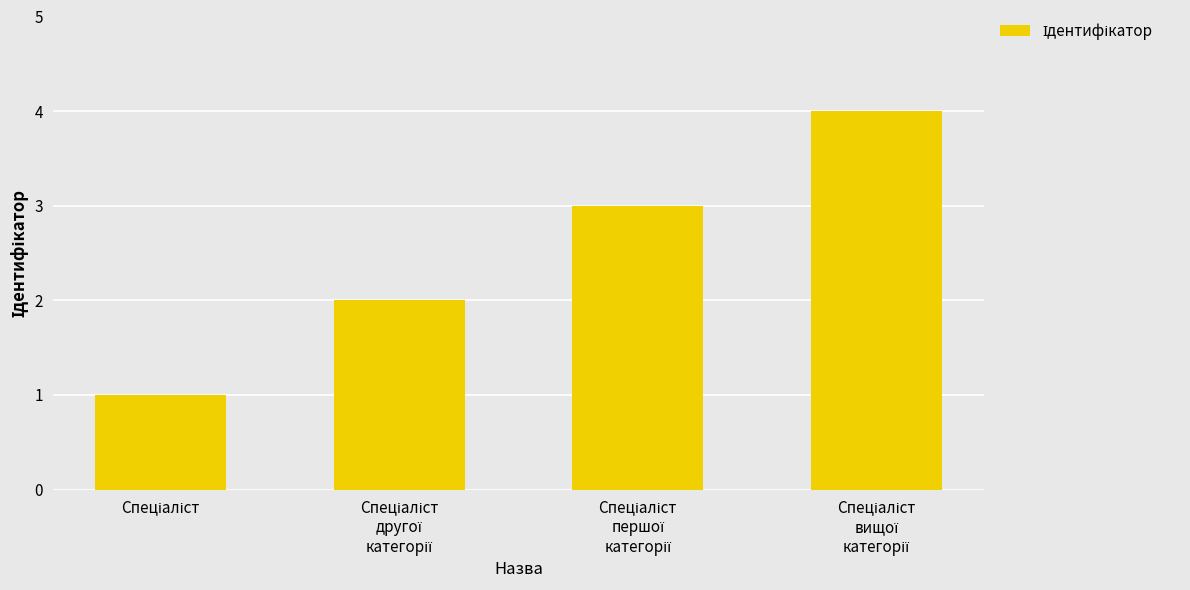

What is the maximum value shown in the chart?

4